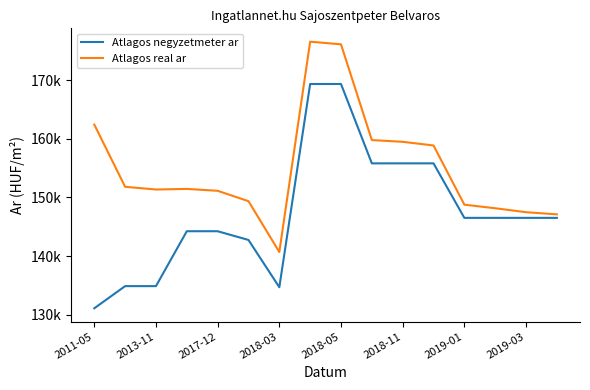

What are all the series names shown in the legend?

Atlagos negyzetmeter ar, Atlagos real ar